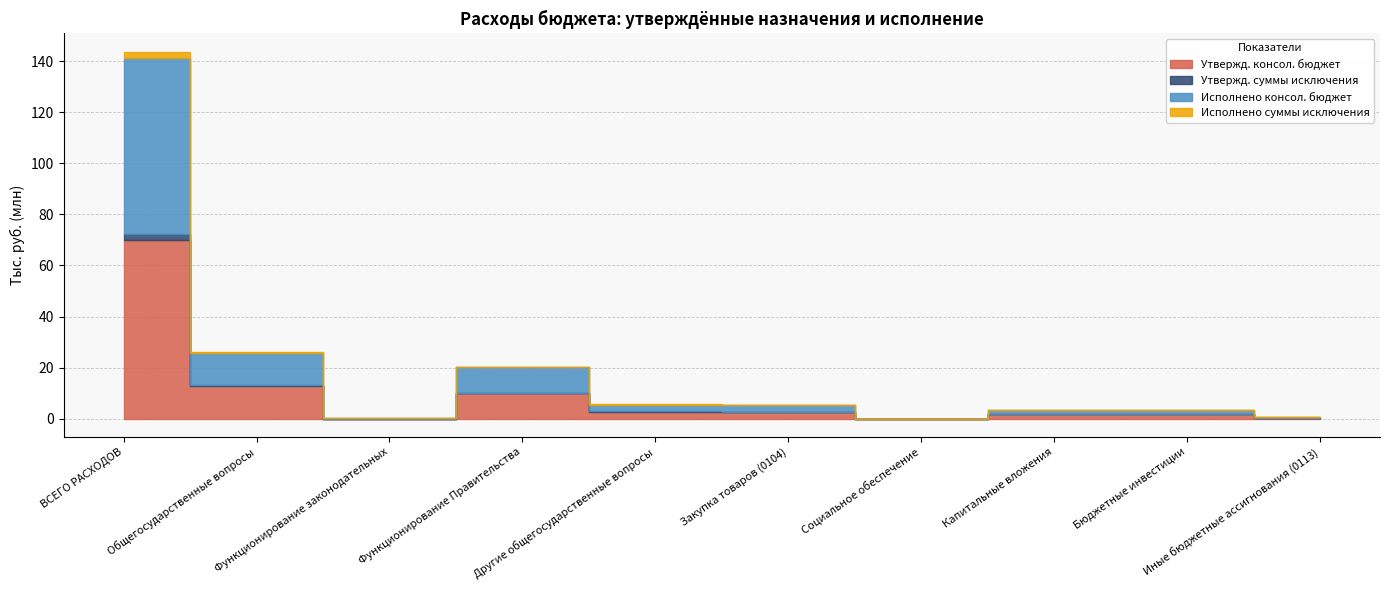

Which series has the widest spread of values?

Утвержд. консол. бюджет